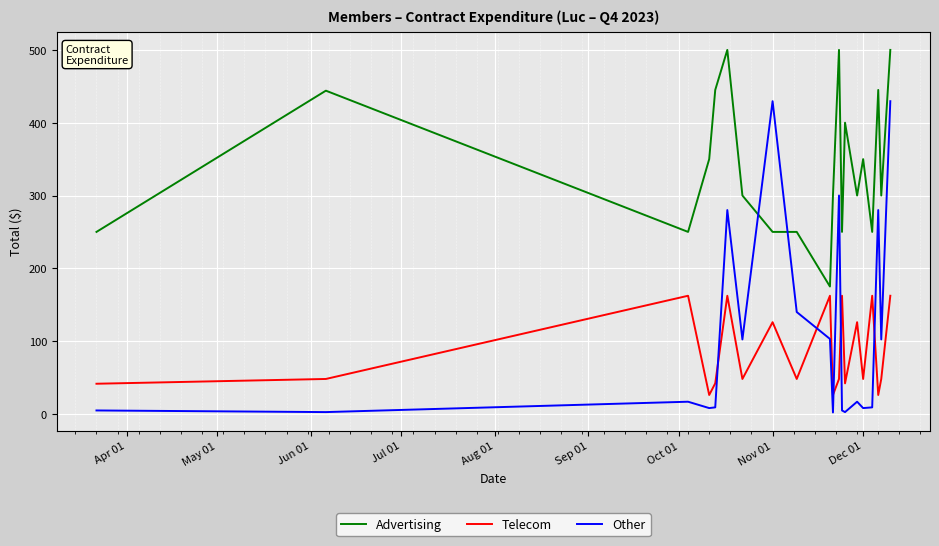

True or false: Telecom and Advertising cross at least once.

False